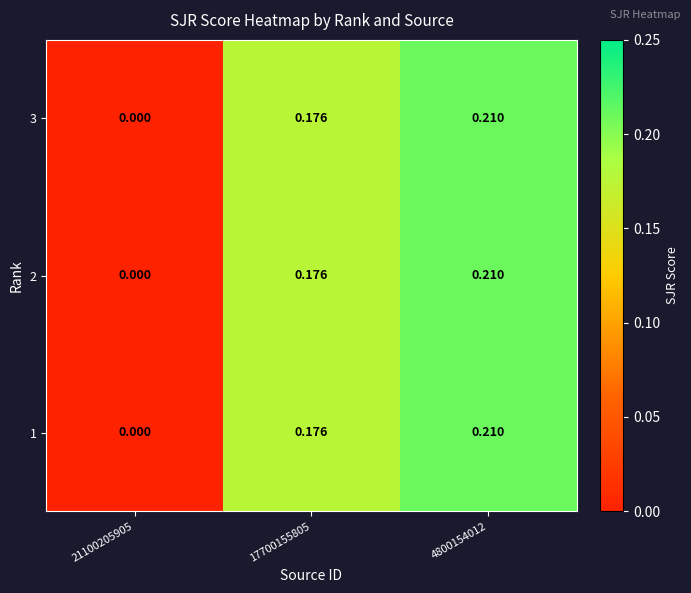

Is the value of 2 at 17700155805 greater than the value of 3 at 4800154012?

No